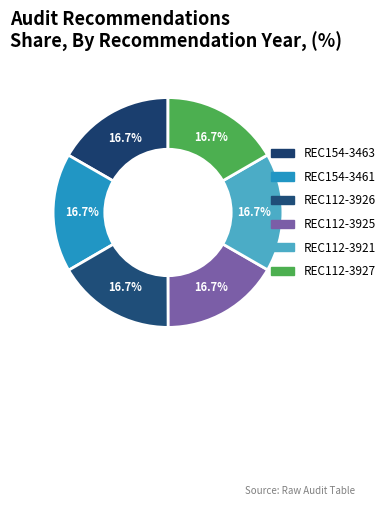

Which has a higher value, REC112-3925 or REC154-3461?

REC154-3461